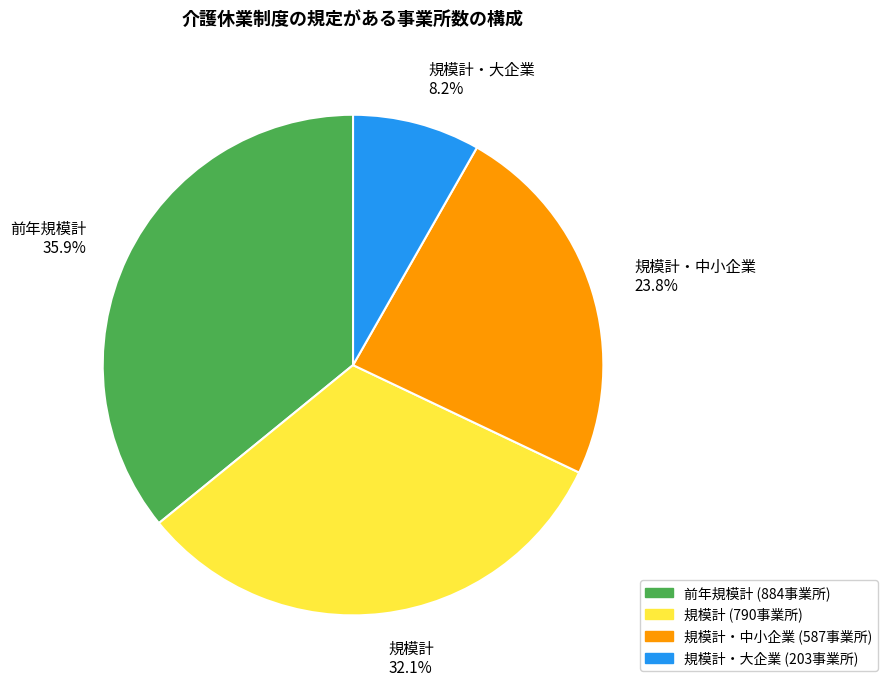

Does any single category account for the majority?

No